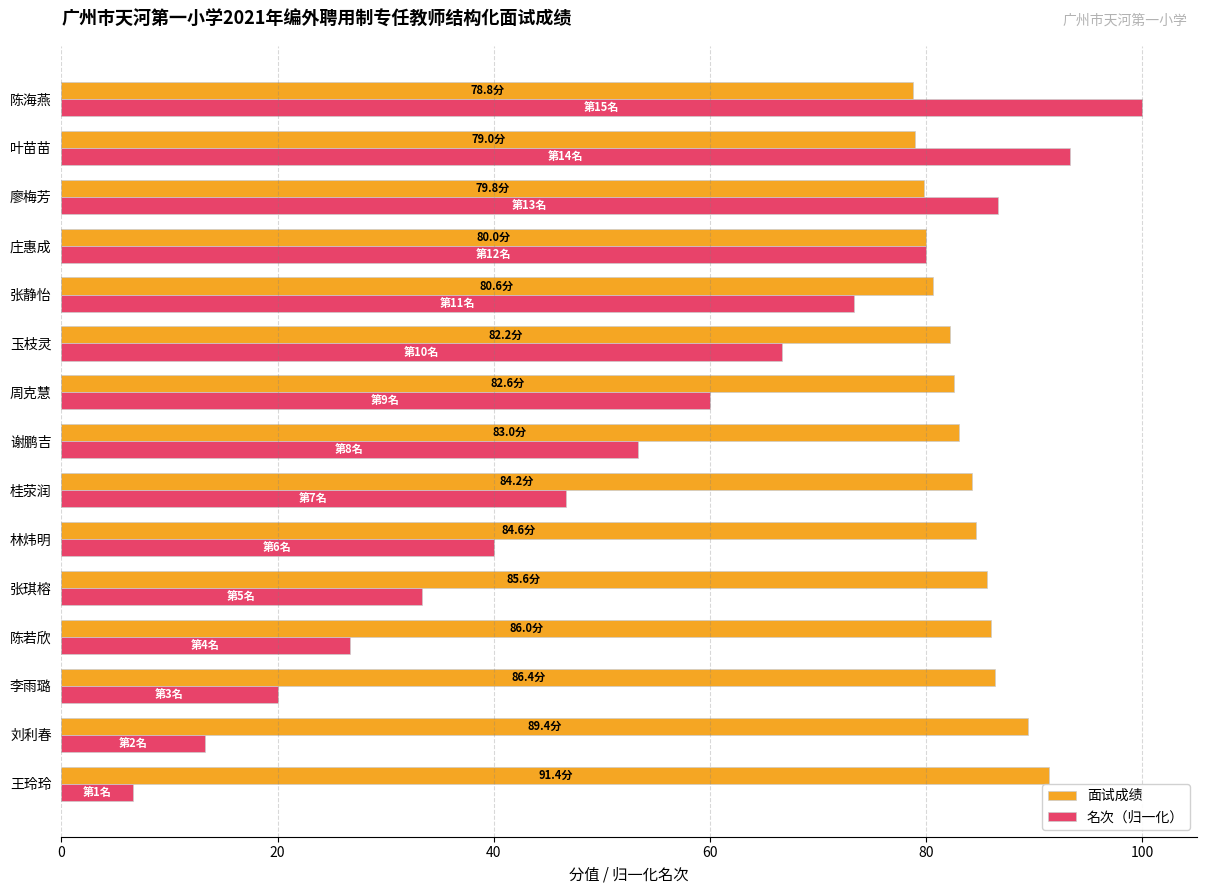

Which series has the largest total across all categories?

面试成绩